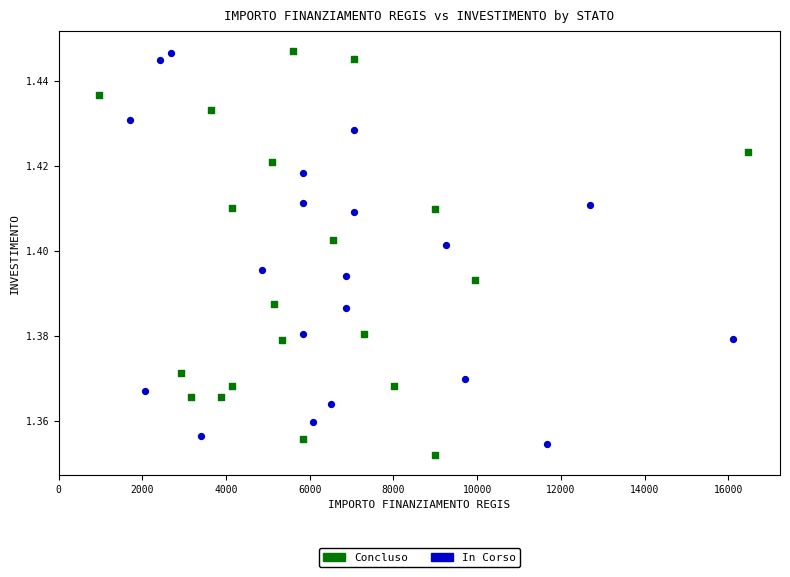

What are all the series names shown in the legend?

Concluso, In Corso